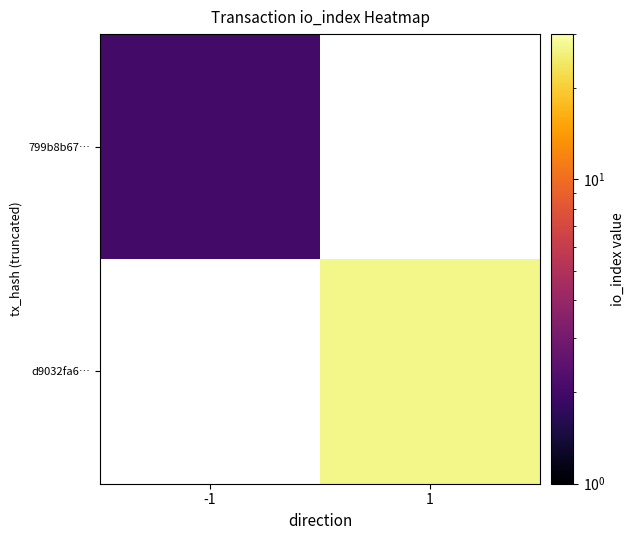

What is the approximate value of d9032fa6… at 1?

27.0